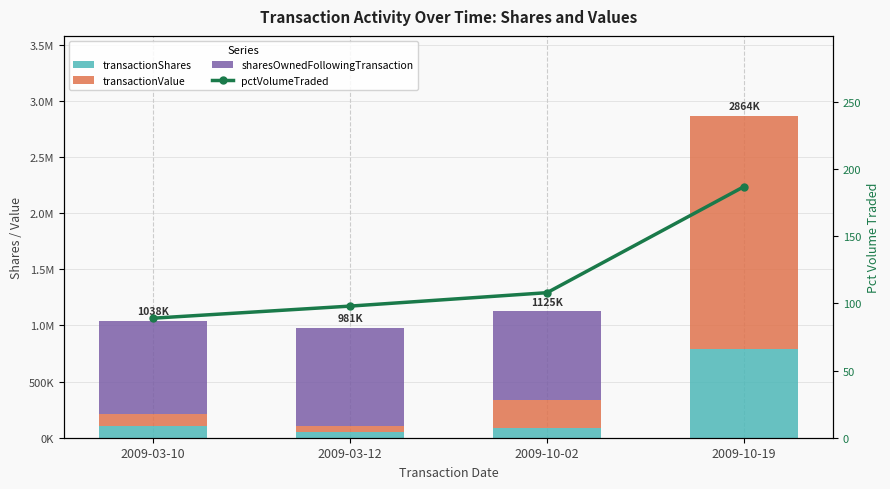

True or false: sharesOwnedFollowingTransaction has a value of 1304837 at 2009-10-02.

False